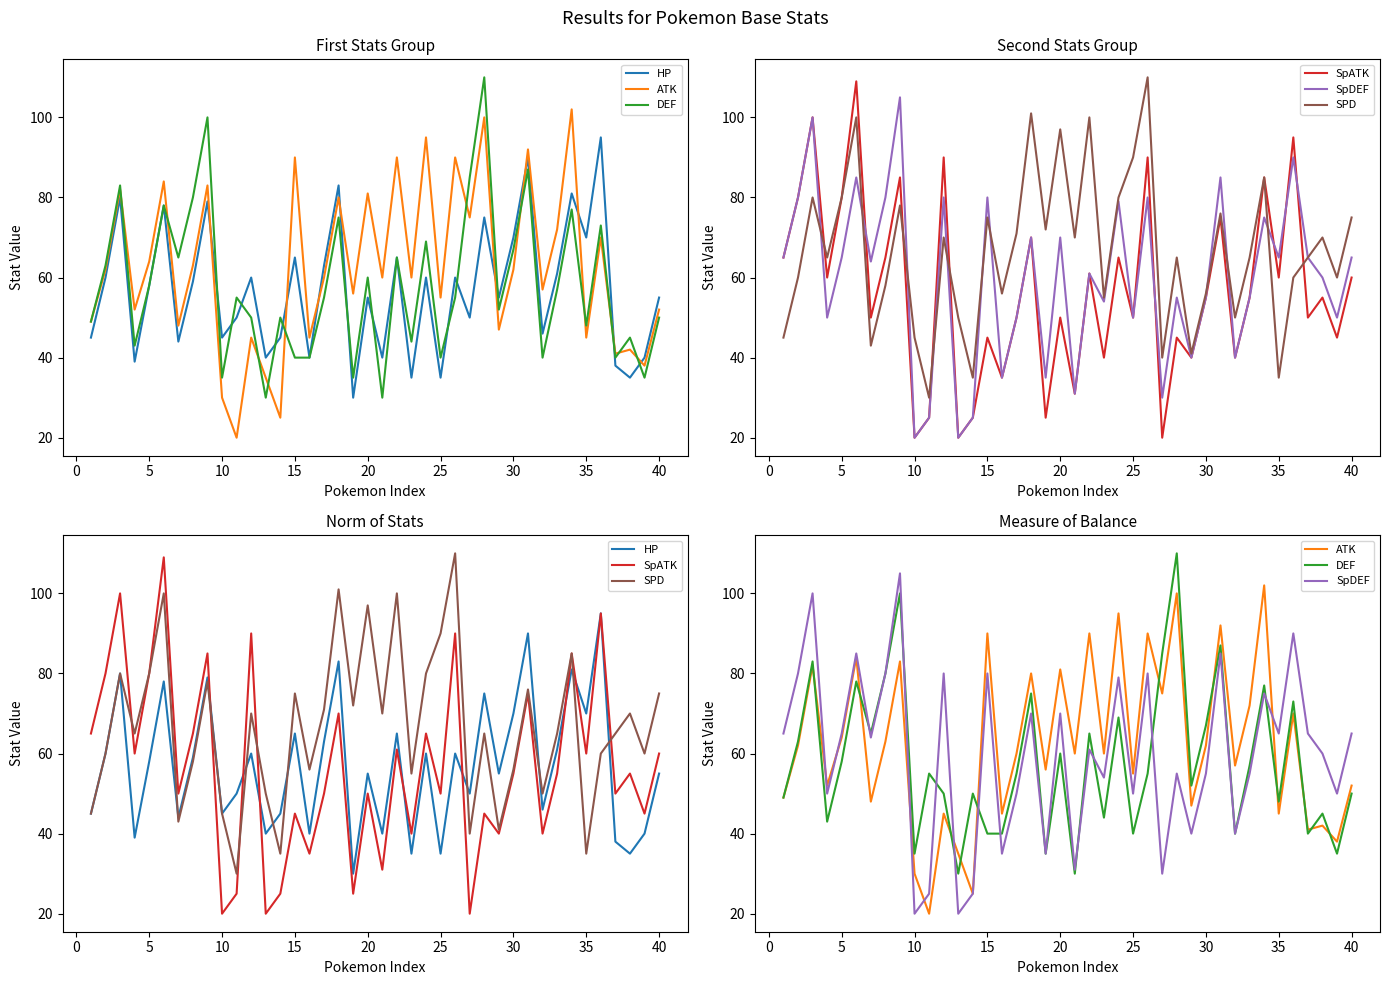

What is the sum of all ATK values?

2499